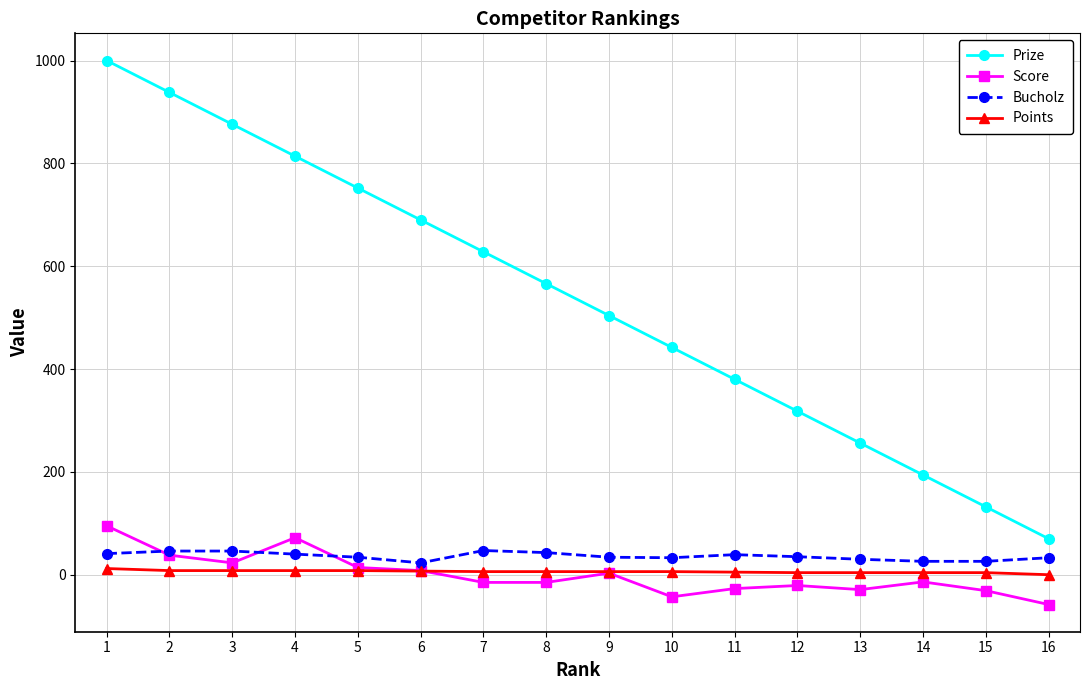

The value of Score at 7 is -15. True or false?

True